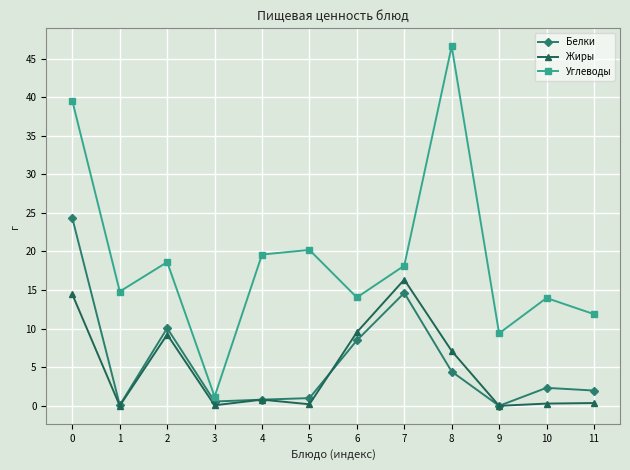

Which series changed the most between 2 and 6?

Углеводы